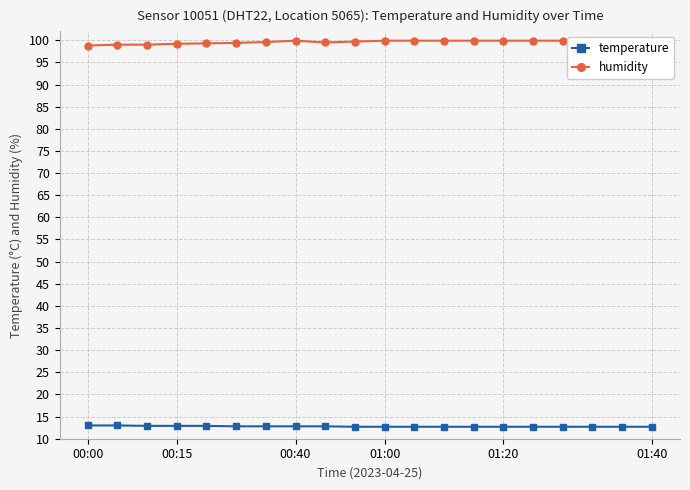

Between 15 and 10, which is larger?

15